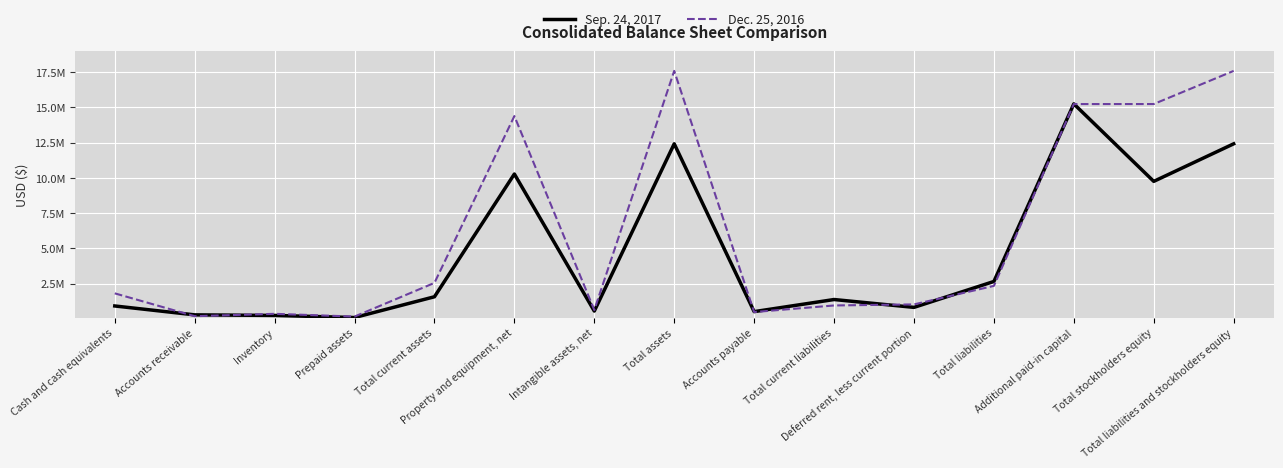

Between Total assets and Deferred rent, less current portion, which series saw the biggest shift?

Dec. 25, 2016